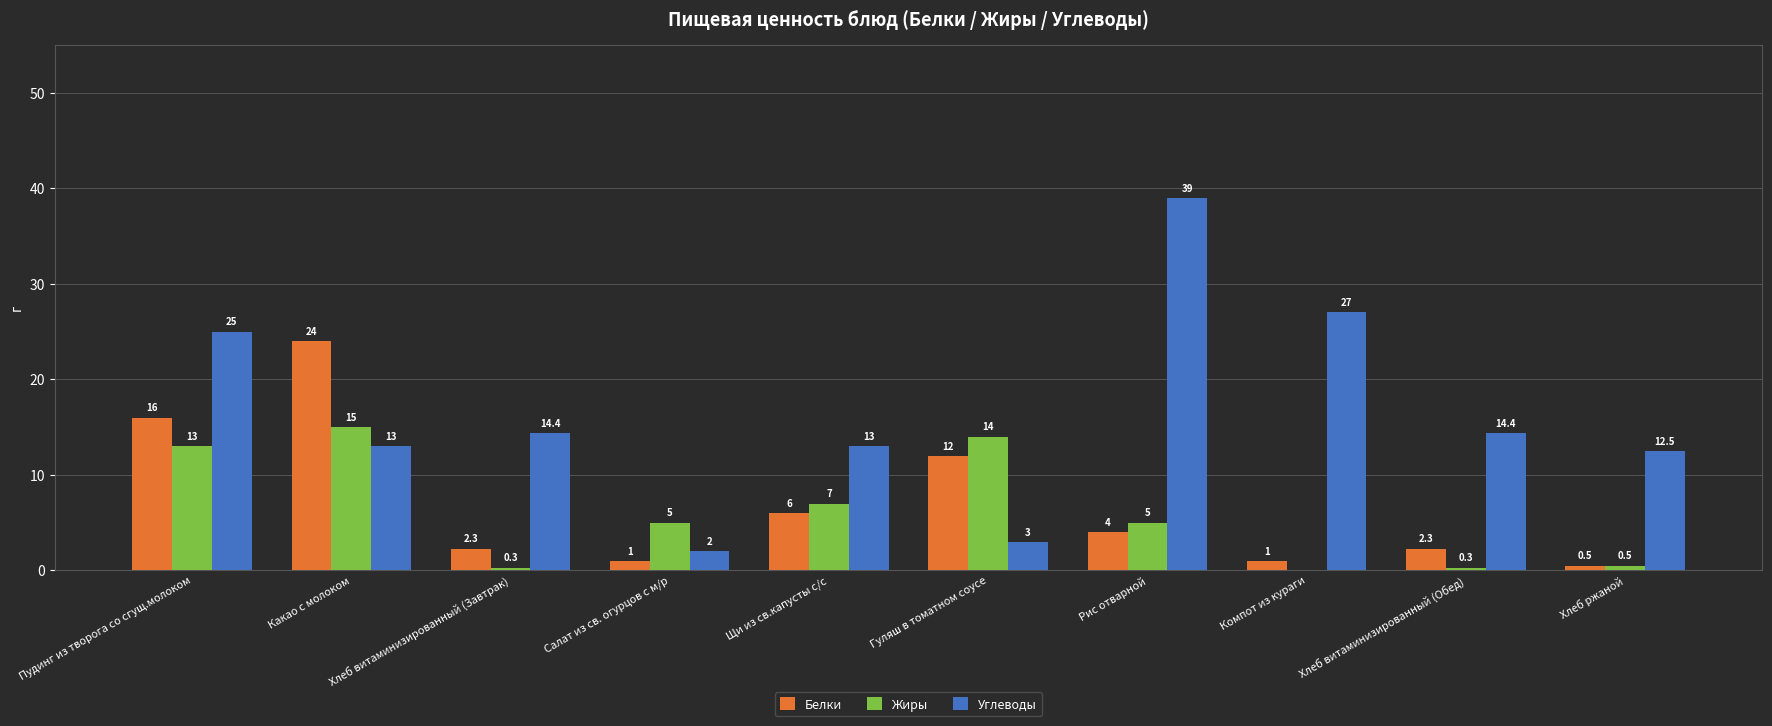

True or false: Жиры has a value of 7.0 at Щи из св.капусты с/с.

True